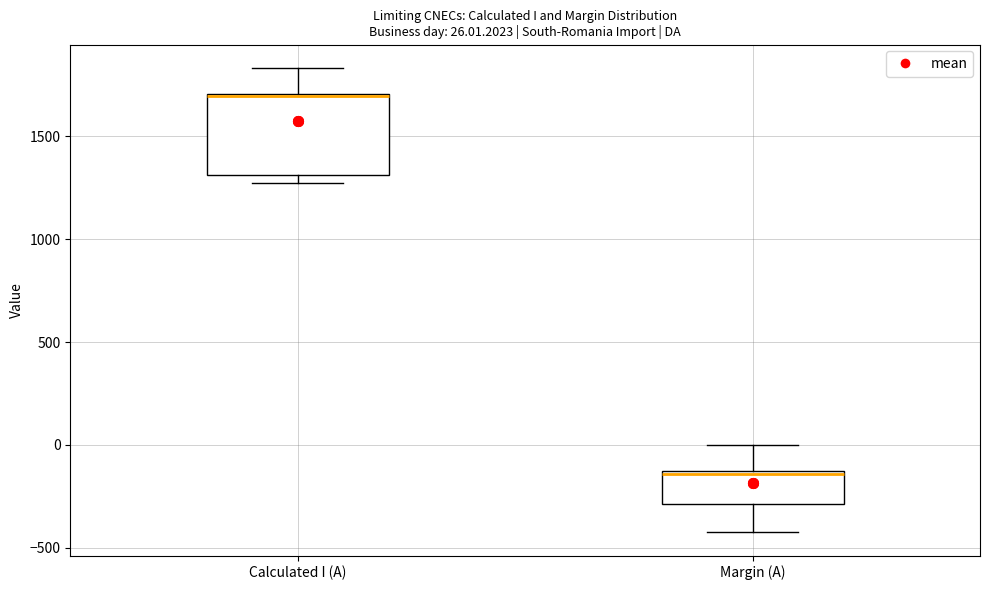

Which box has the lowest median line?

Margin (A)